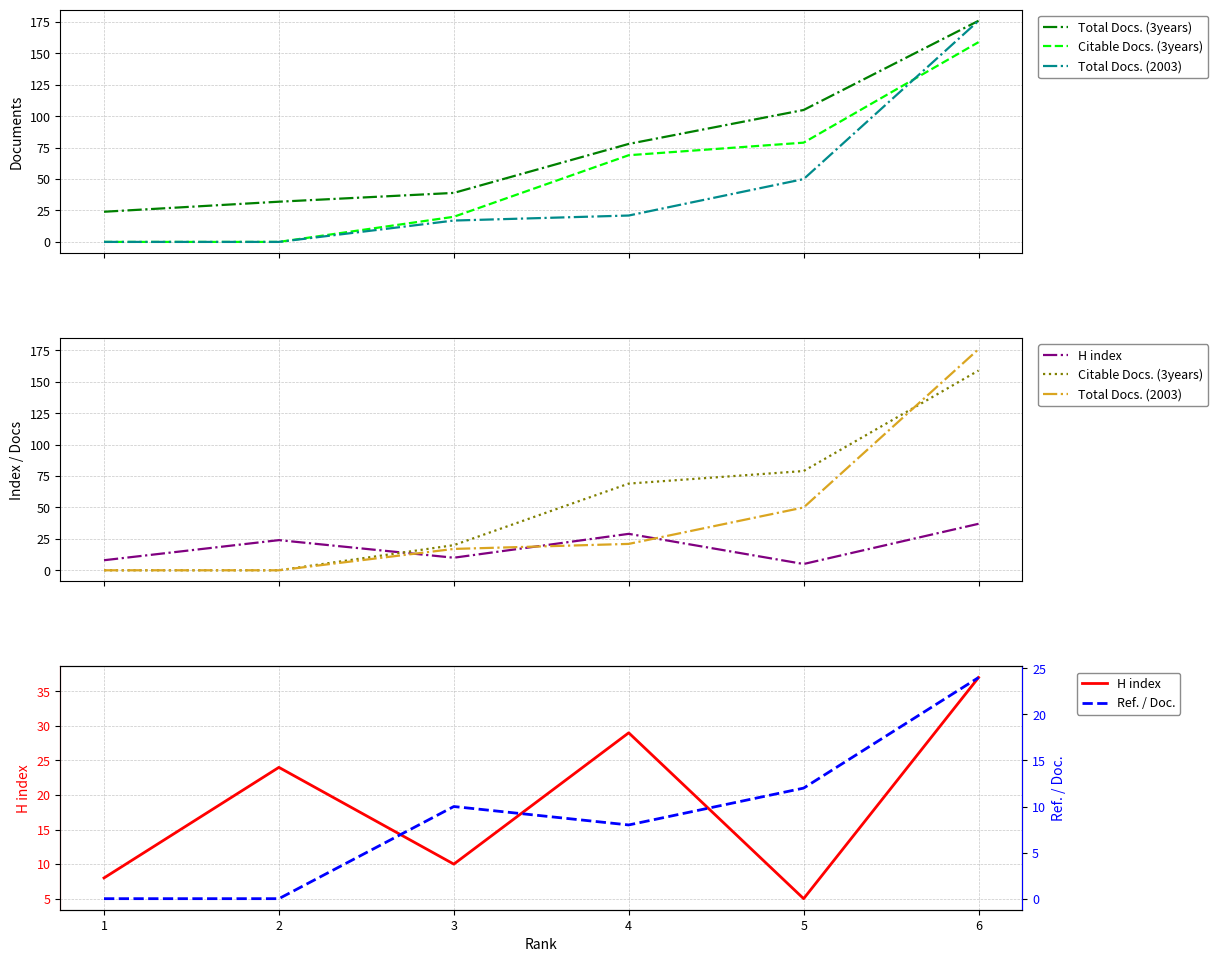

What is the maximum value shown in the chart?

176